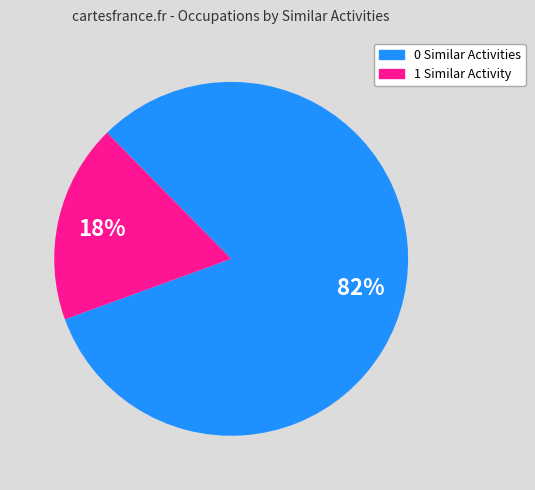

To the nearest percent, what is the average slice percentage?

50%